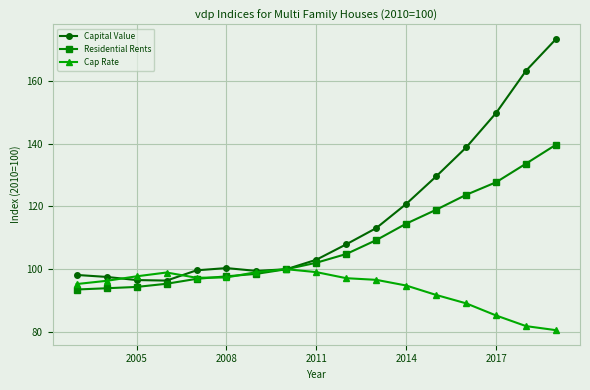

Which series has the largest range (max minus min)?

Capital Value